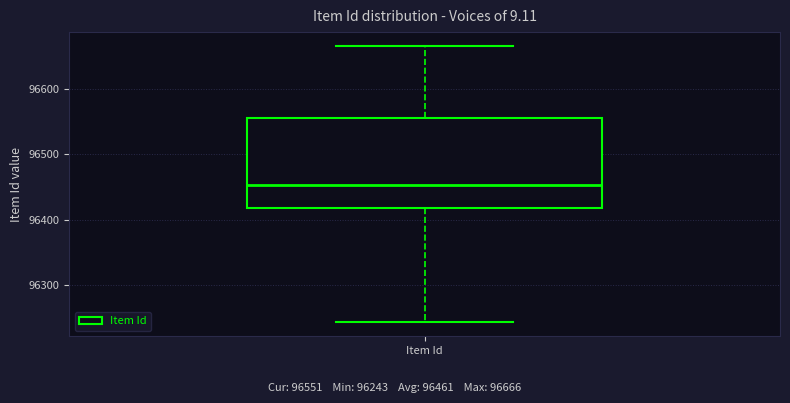

Transcribe this box plot: give where the median line is, the range the box spans, and where the two whiskers end, as read against the y-axis. The values are not printed on the chart, so give them approximately, as read against the axis.

median 96450, box 96420 to 96560, whiskers 96240 to 96670